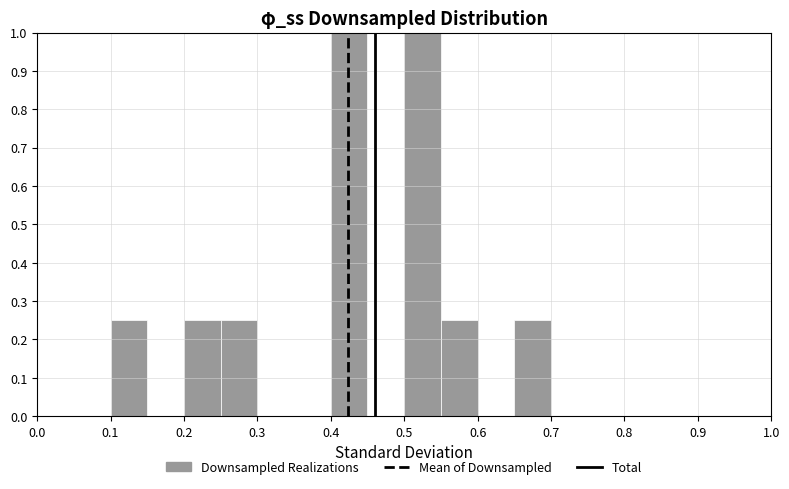

Reading left to right, transcribe this chart: for each bar, give the range it covers on the x-axis and its height. The values are not printed on the chart, so give them approximately, as read against the axis.

0.00 to 0.05: 0
0.05 to 0.10: 0
0.10 to 0.15: 0.25
0.15 to 0.20: 0
0.20 to 0.25: 0.25
0.25 to 0.30: 0.25
0.30 to 0.35: 0
0.35 to 0.40: 0
0.40 to 0.45: 1.00
0.45 to 0.50: 0
0.50 to 0.55: 1.00
0.55 to 0.60: 0.25
0.60 to 0.65: 0
0.65 to 0.70: 0.25
0.70 to 0.75: 0
0.75 to 0.80: 0
0.80 to 0.85: 0
0.85 to 0.90: 0
0.90 to 0.95: 0
0.95 to 1.00: 0